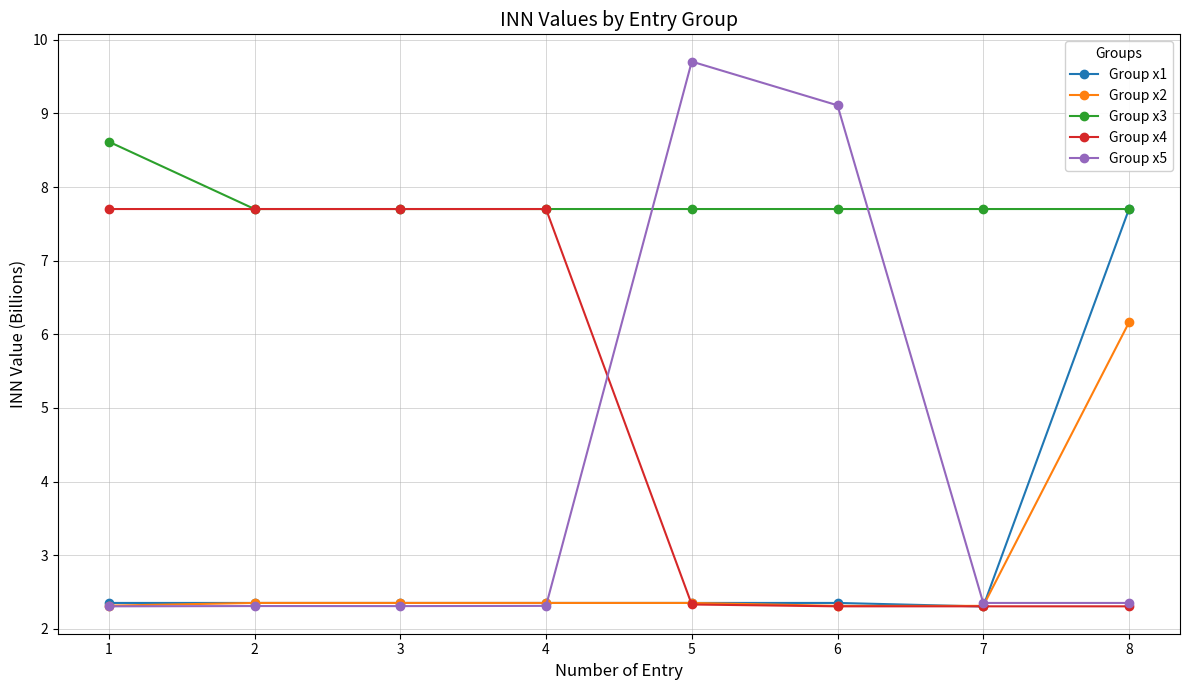

Is it true that Group x2 equals 4.2 at 2?

False